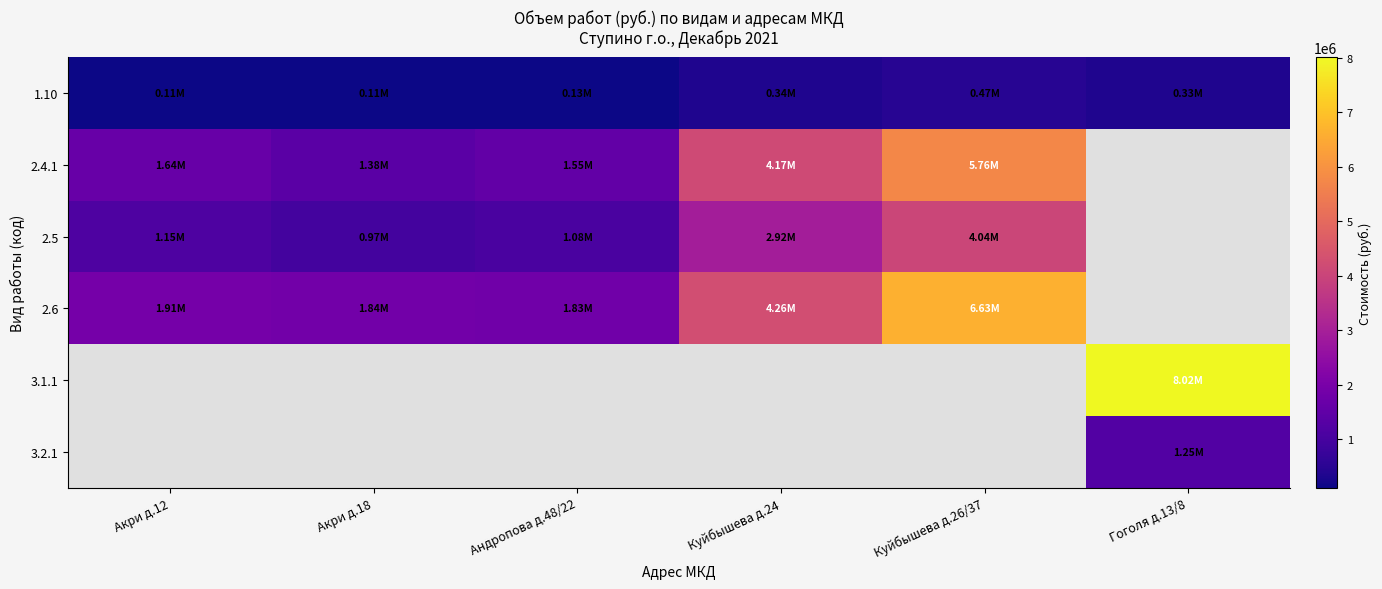

At how many categories does at least one series exceed 5012278?

2